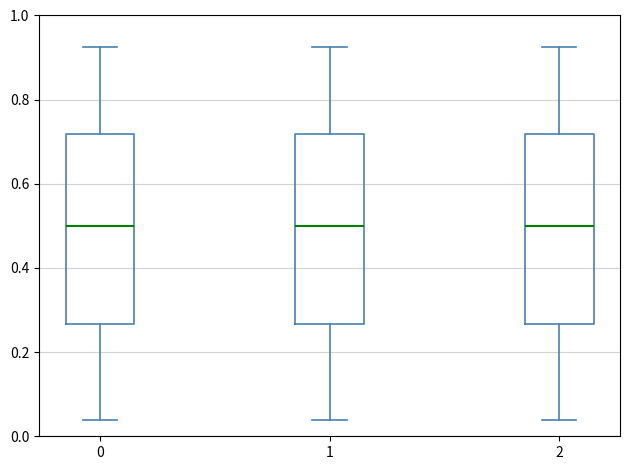

Reading left to right, transcribe this box plot: for each box, give where its median line is, the range the box spans, and where its two whiskers end, as read against the y-axis. The values are not printed on the chart, so give them approximately, as read against the axis.

0: median 0.50, box 0.26 to 0.72, whiskers 0.04 to 0.92
1: median 0.50, box 0.26 to 0.72, whiskers 0.04 to 0.92
2: median 0.50, box 0.26 to 0.72, whiskers 0.04 to 0.92